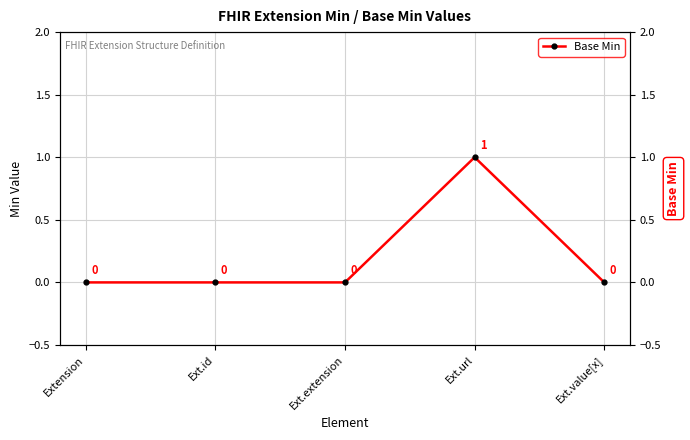

True or false: the data shows 1 at Ext.url.

True